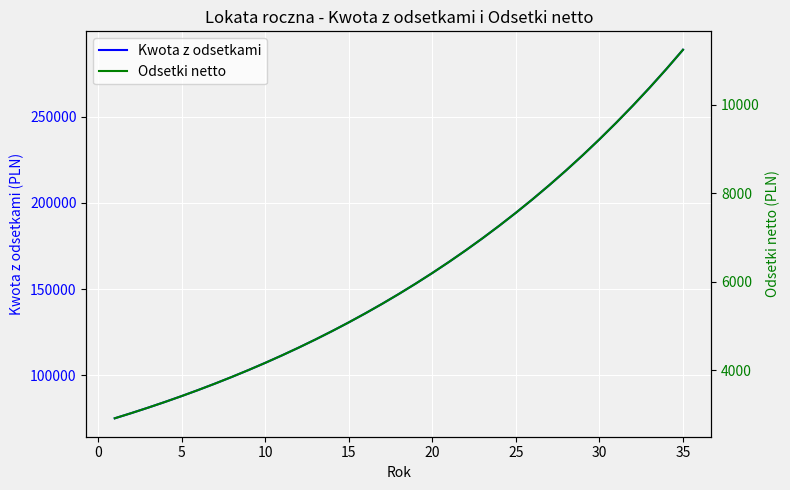

At how many categories does at least one series exceed 151891?

17